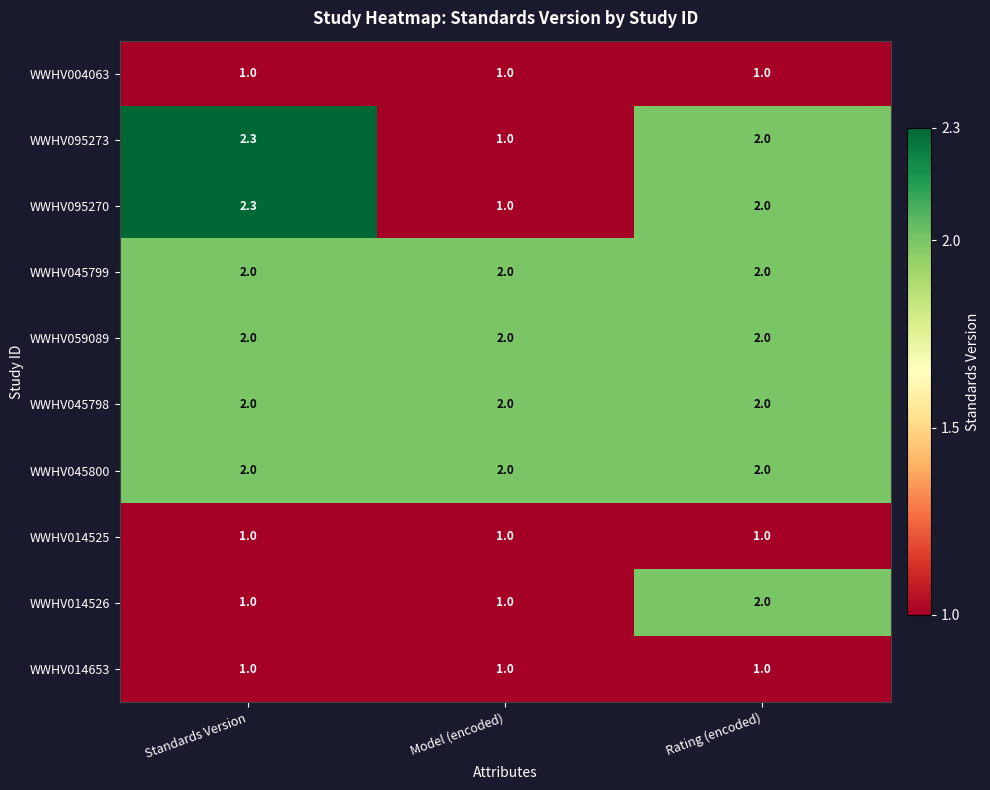

Is the value of WWHV095273 at Standards Version greater than the value of WWHV045799 at Model (encoded)?

Yes